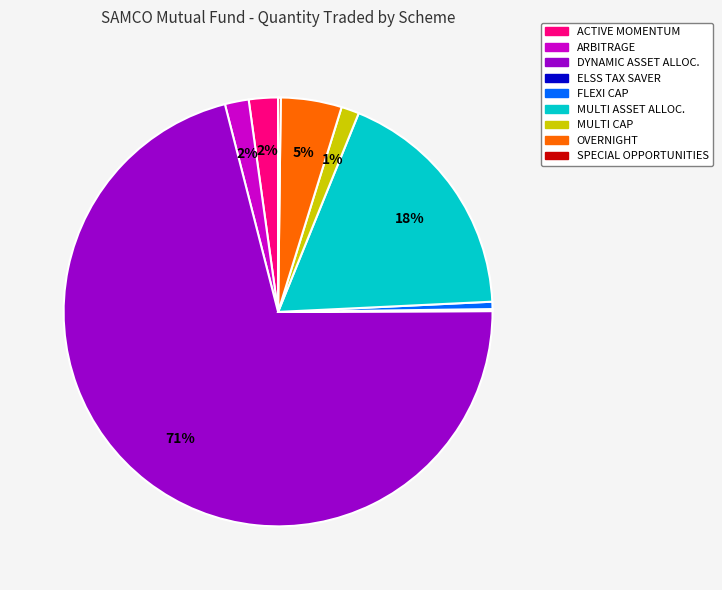

To the nearest percent, what is the average slice percentage?

11%